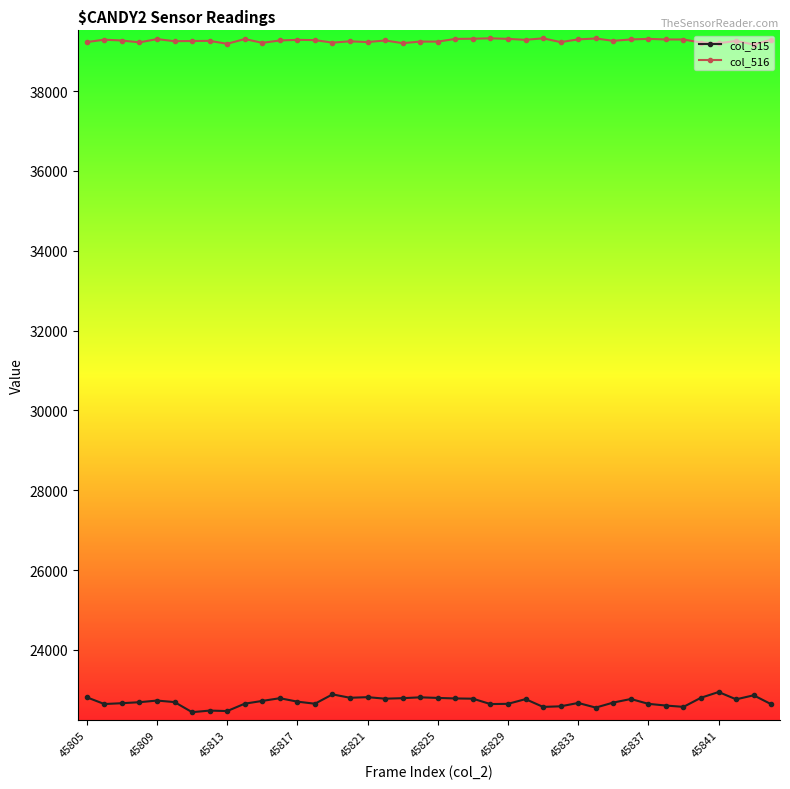

In col_515, how many points are higher than both neighbors (excluding endpoints)?

11